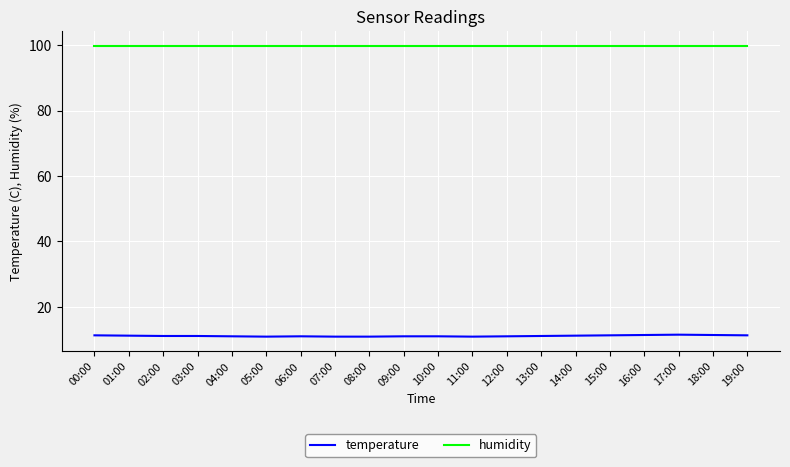

True or false: temperature has a value of 15.3 at 10:00.

False